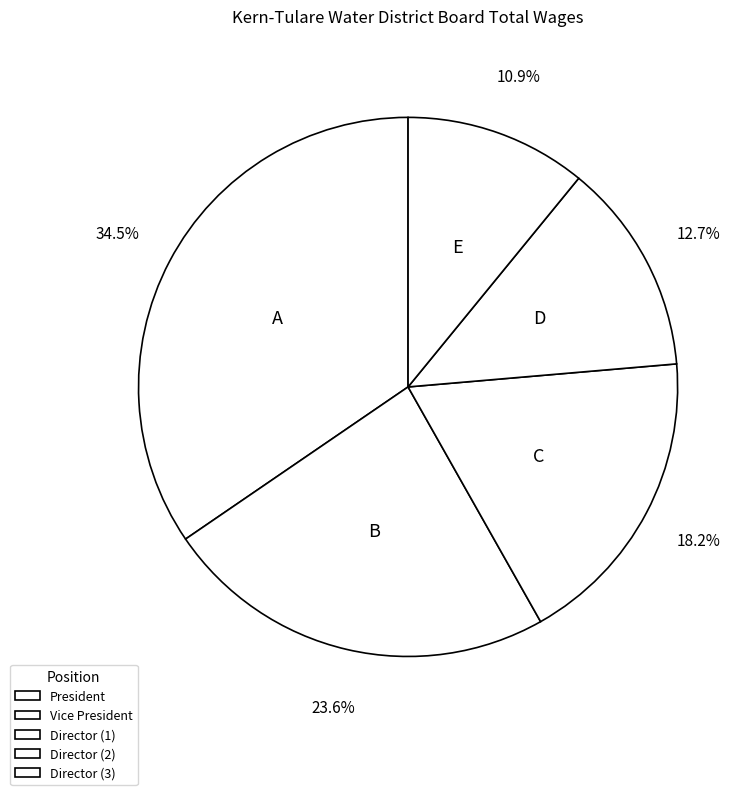

The Vice President slice represents 13% of the pie. True or false?

False